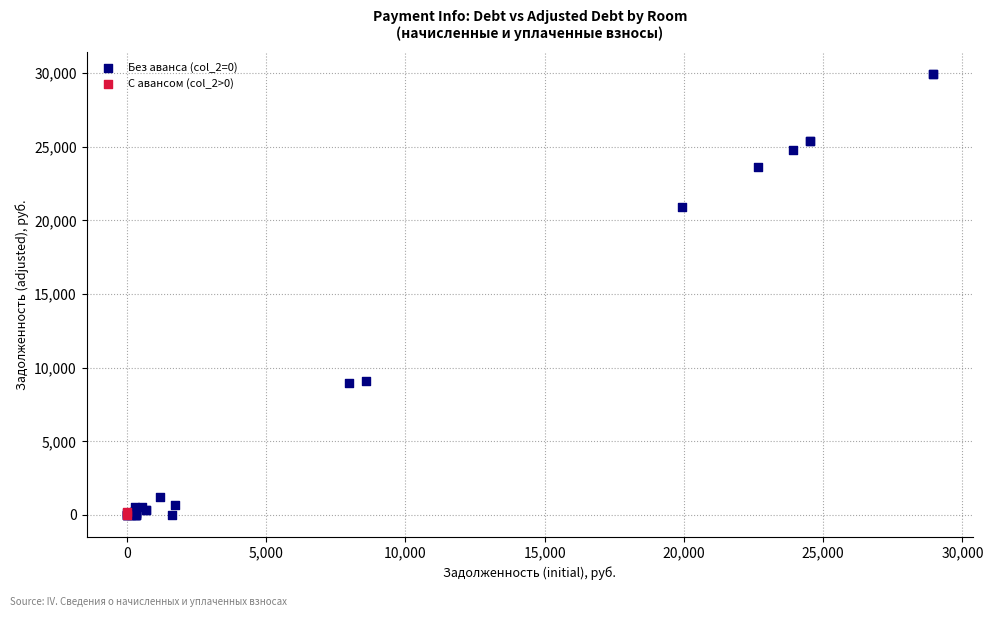

Which series contains the highest Y value?

Без аванса (col_2=0)